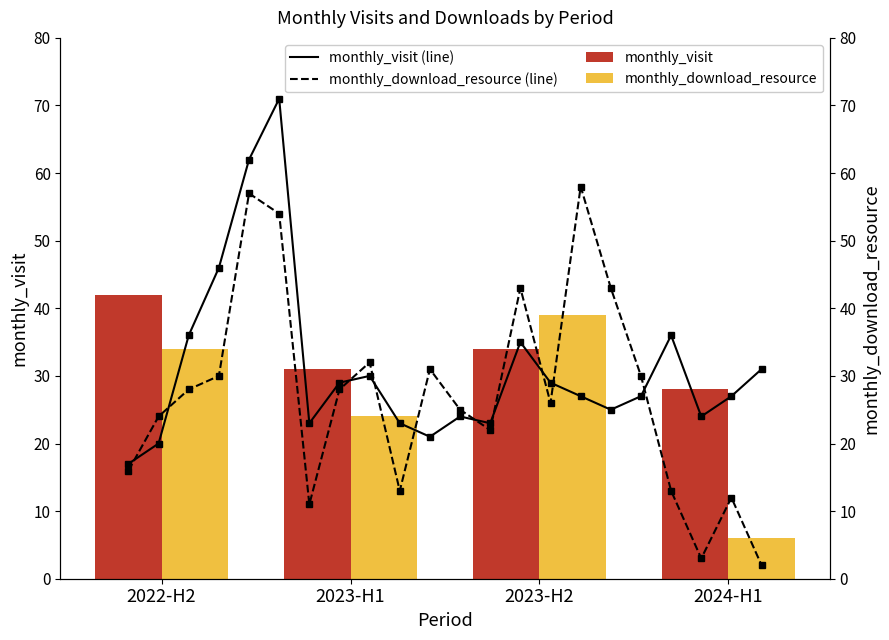

Count the number of categories in the chart.

22